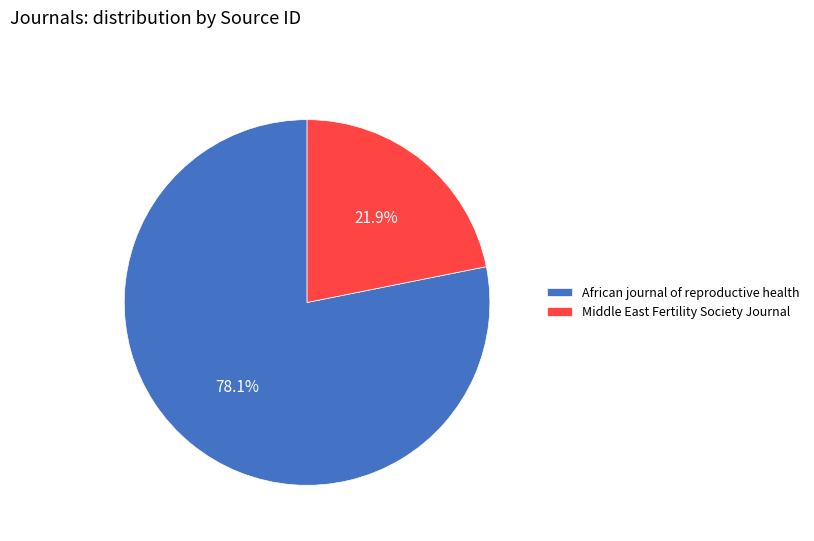

To the nearest percent, what percentage of the pie is Middle East Fertility Society Journal?

22%